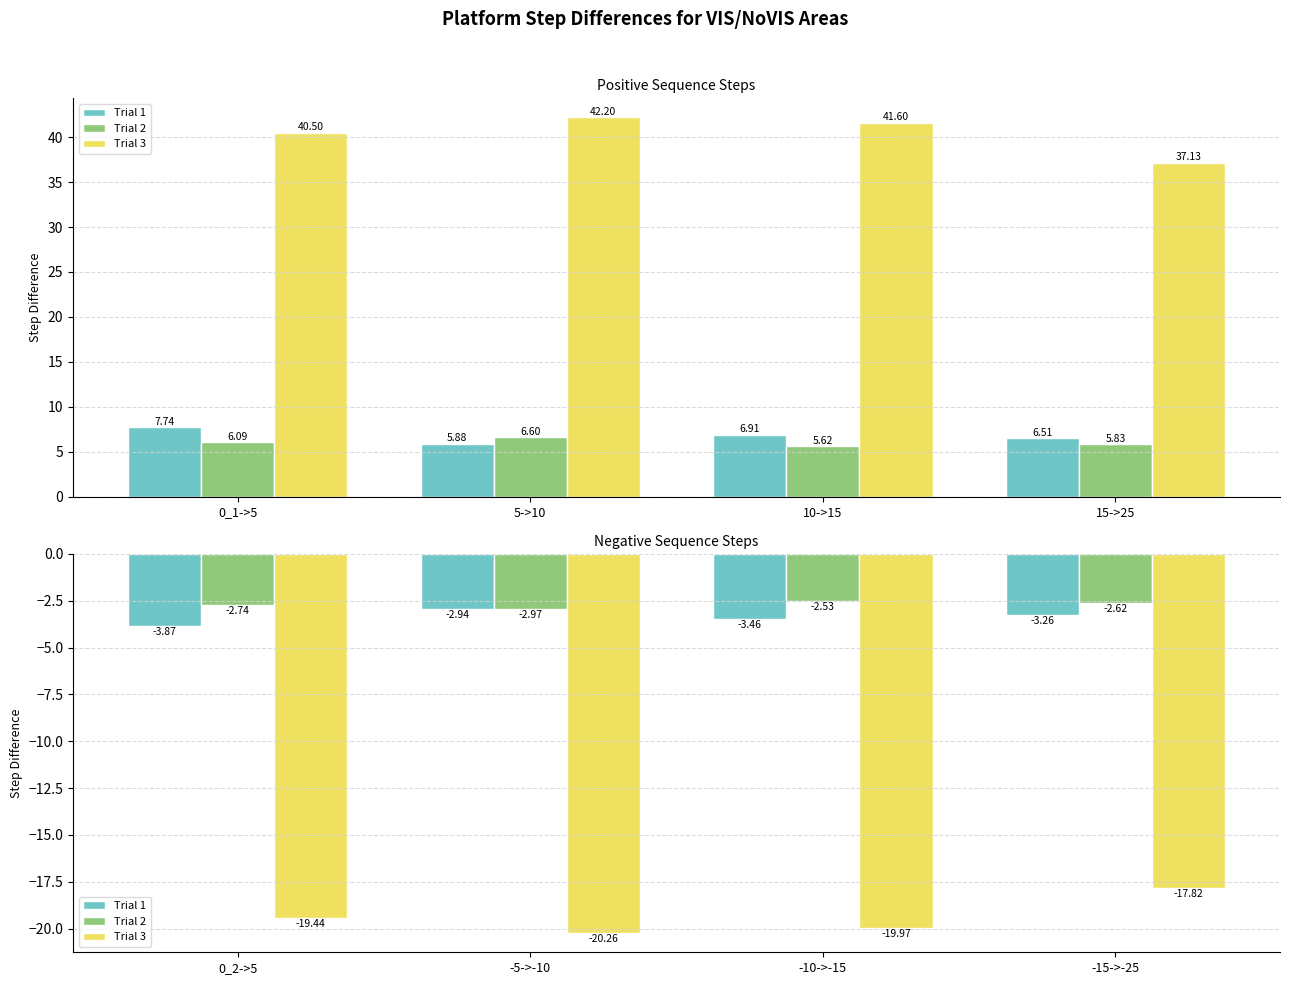

How many categories are shown in the chart?

4